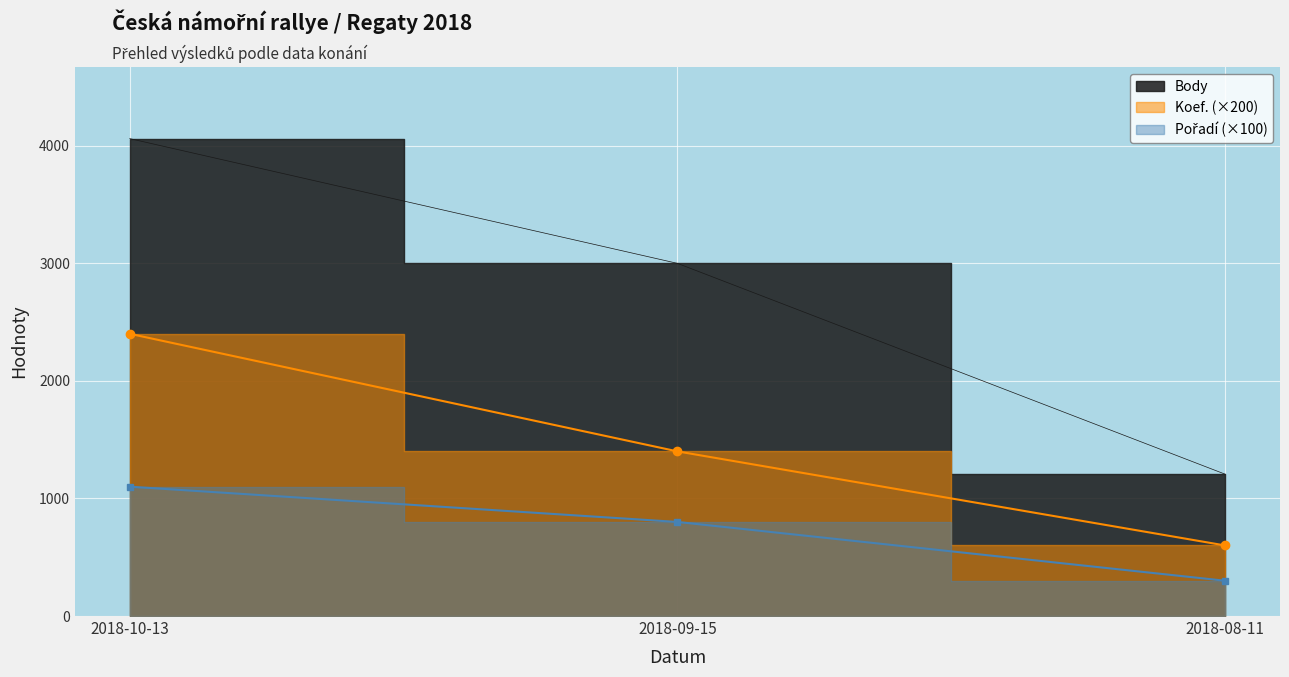

Reading right to left, extract all data points from this chart.

Body: 1206	2999	4060
Koef.: 600	1400	2400
Pořadí: 300	800	1100